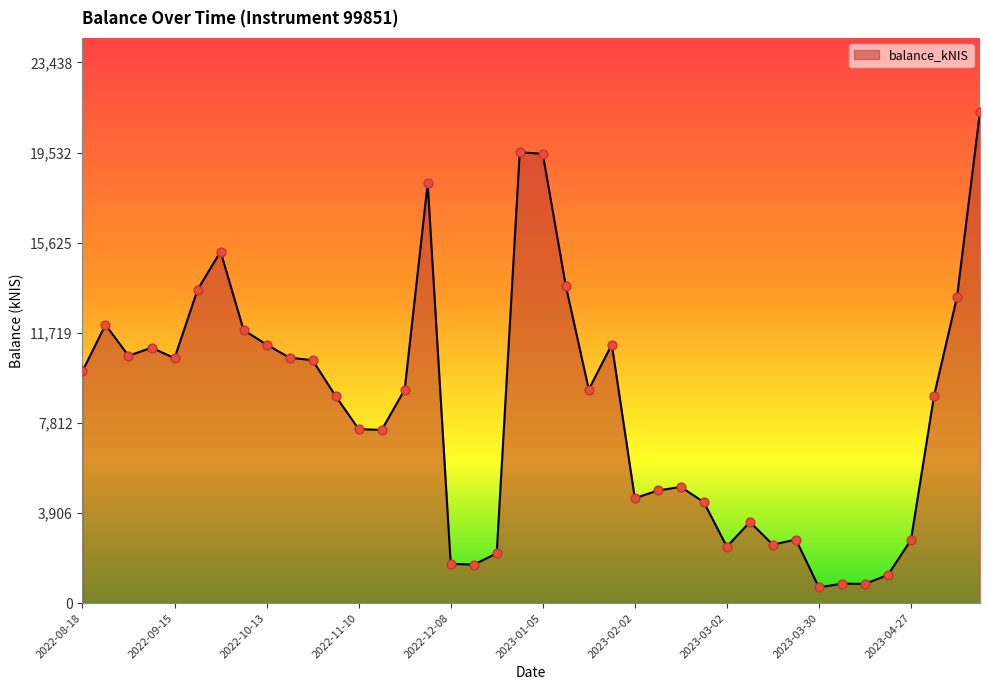

What is the smallest value displayed?

683.7